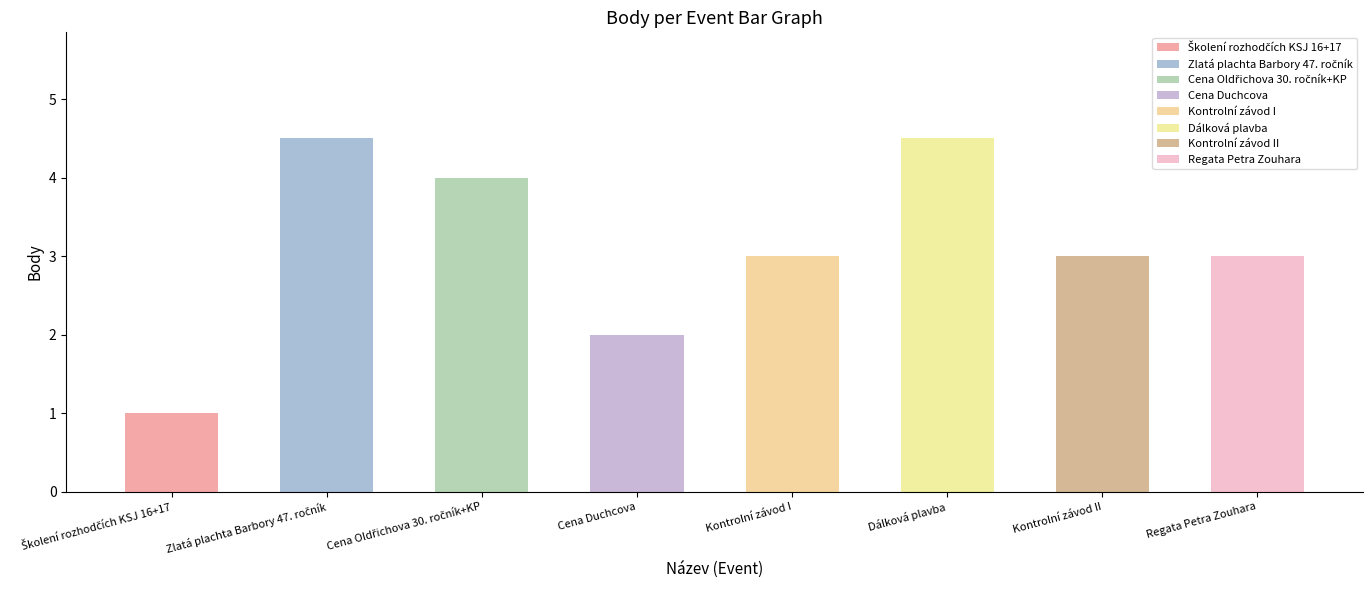

What is the approximate value at Kontrolní závod I?

3.0